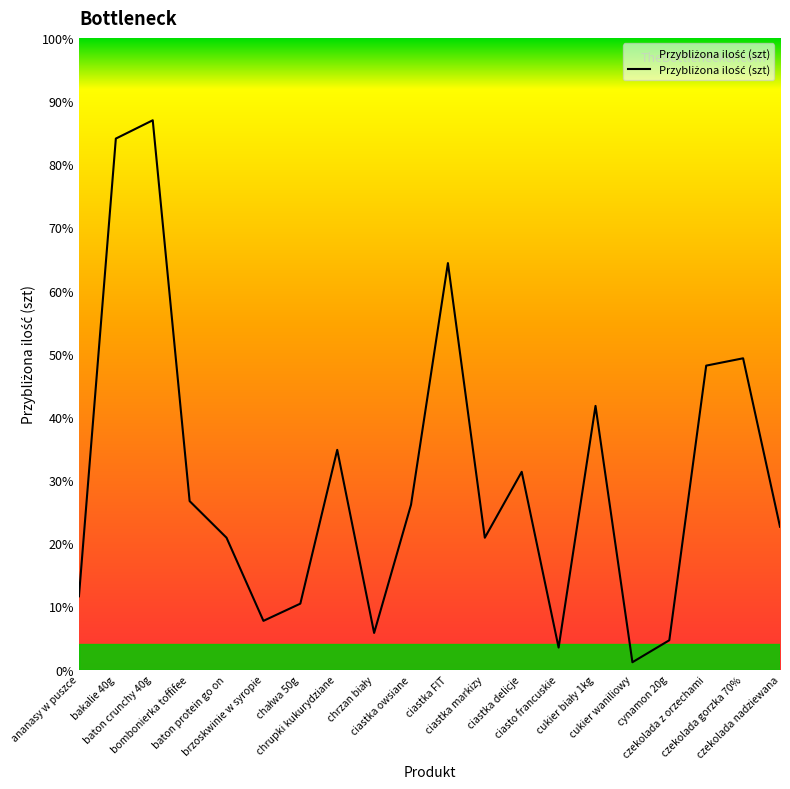

Is this an area chart (filled region under the line)?

Yes